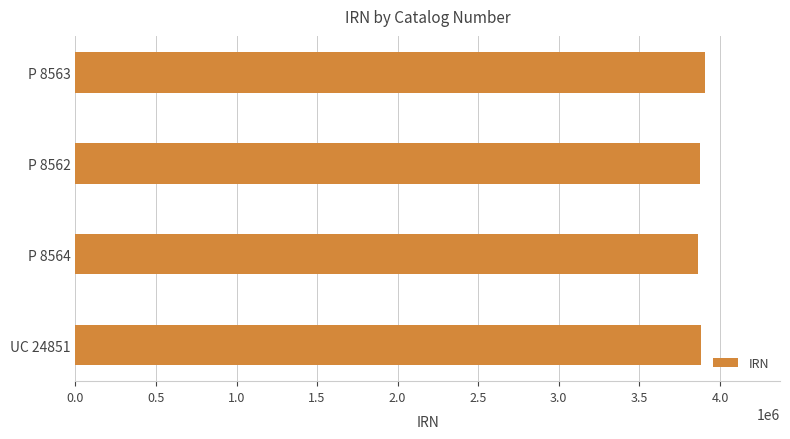

What is the label of the 1st bar from the bottom?

UC 24851